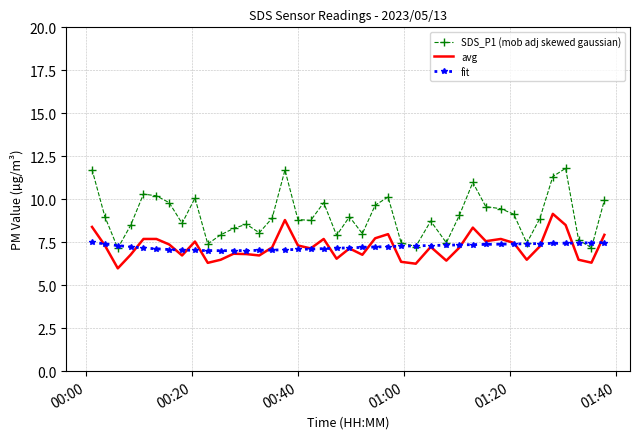

Which series has the largest total across all categories?

SDS_P1 (mob adj skewed gaussian)